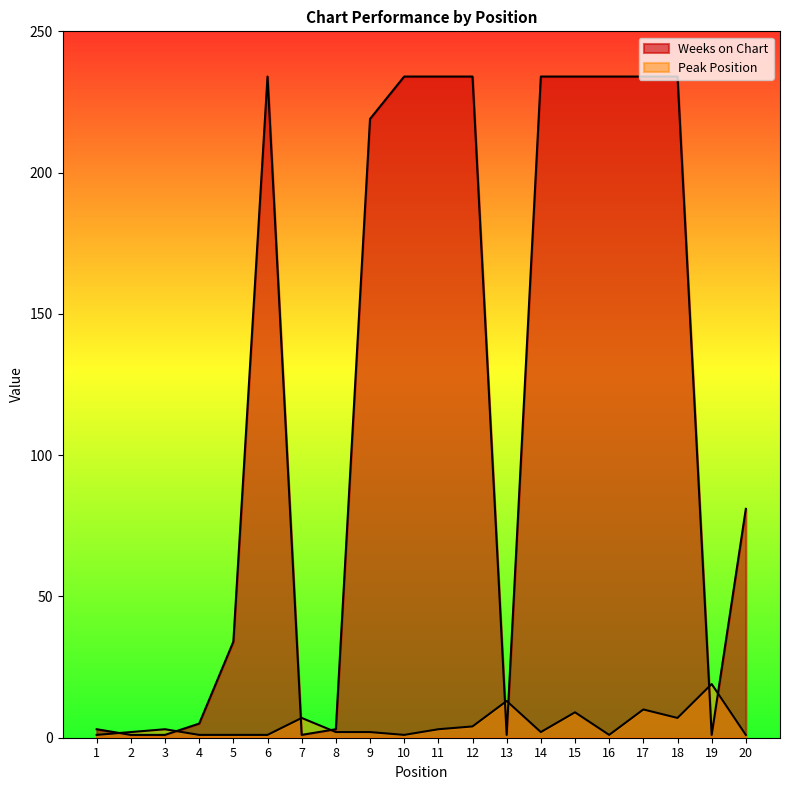

The Weeks on Chart series shows 234 at 11. True or false?

True